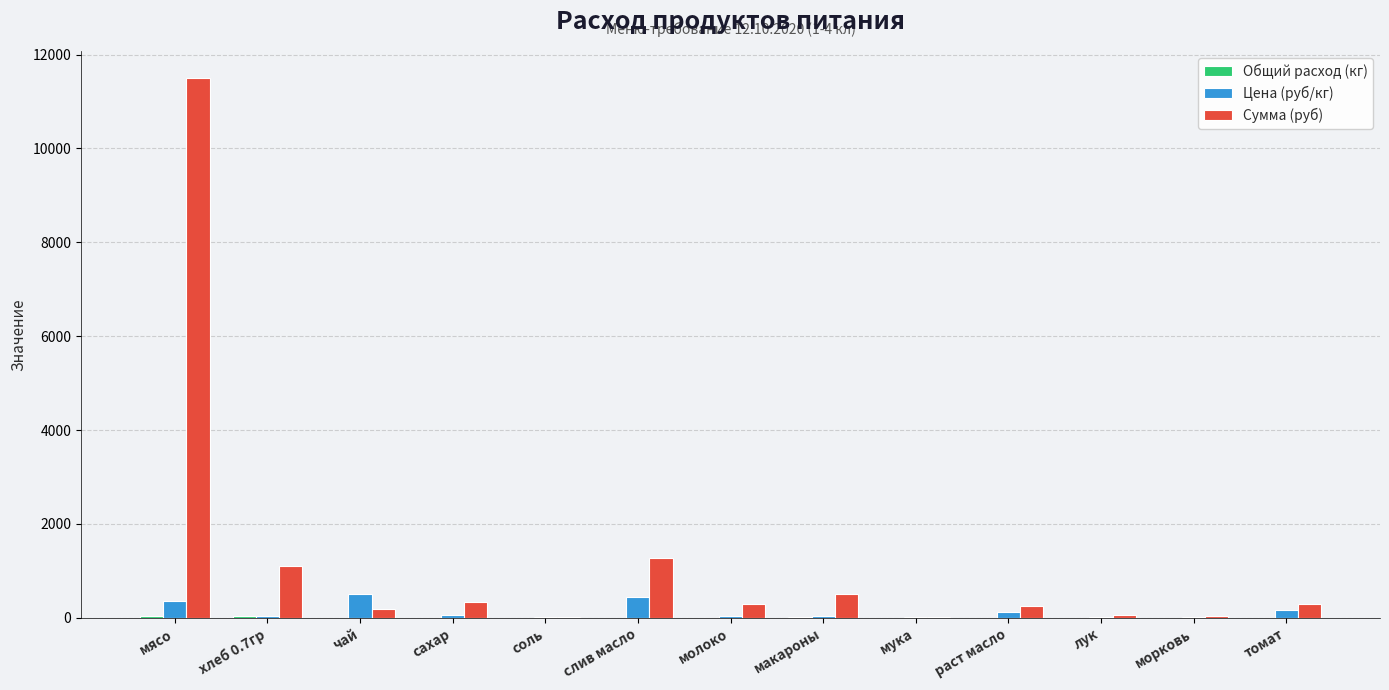

How many series are shown in this chart?

3